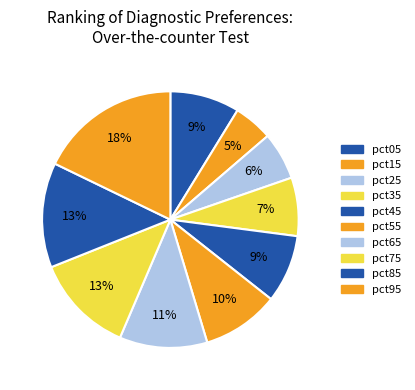

Which category has the smallest portion of the pie?

pct15